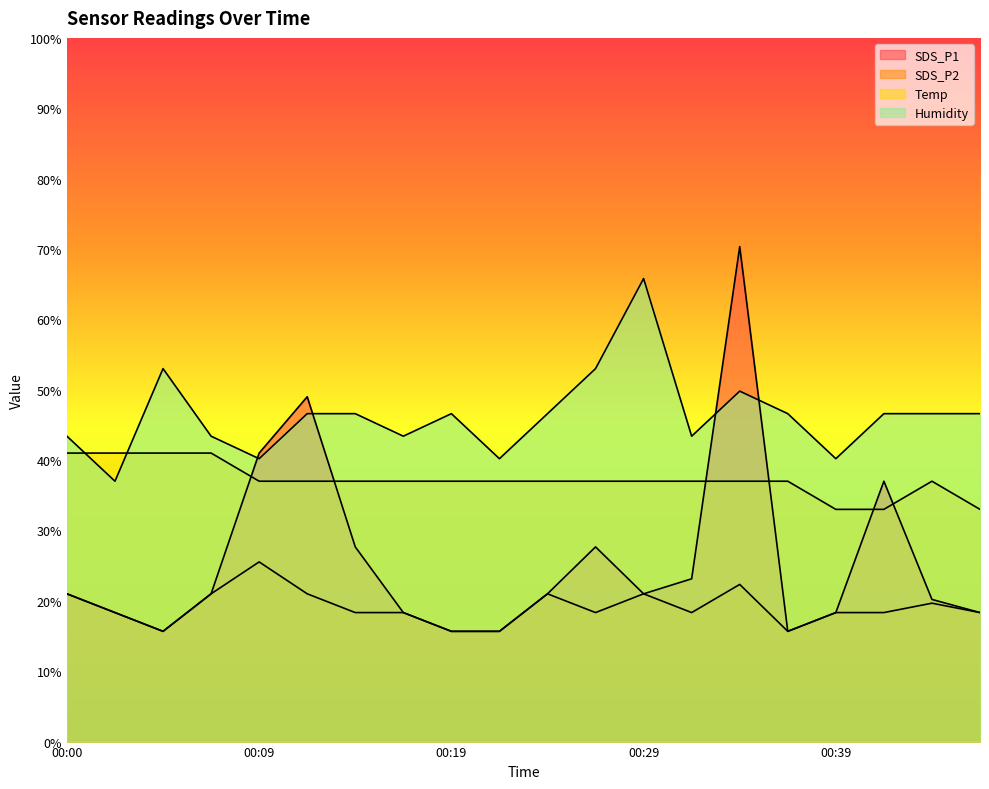

True or false: SDS_P2 and SDS_P1 intersect in this chart.

False